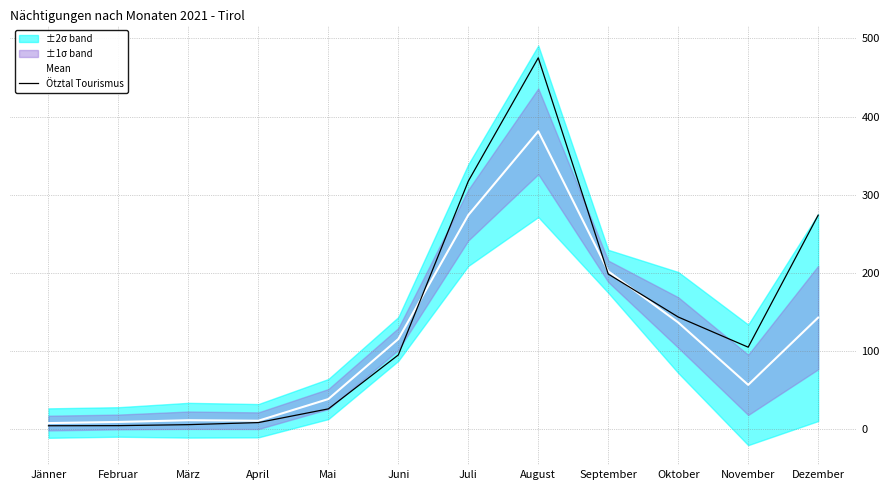

Reading left to right, transcribe all the data shown in this chart.

Mean: Jänner=7.9	Februar=9.3	März=11.6	April=10.9	Mai=38.7	Juni=115.5	Juli=274.0	August=381.2	September=202.1	Oktober=136.6	November=56.8	Dezember=142.9
Ötztal Tourismus: Jänner=4.5	Februar=4.6	März=5.9	April=8.5	Mai=26.1	Juni=95.1	Juli=317.5	August=475.3	September=198.6	Oktober=143.6	November=105.0	Dezember=273.9